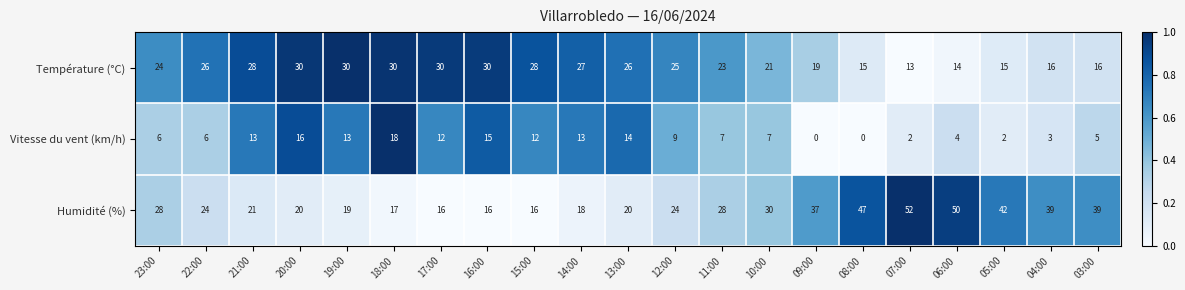

Rank the series at 16:00 from lowest to highest value.

Vitesse du vent (km/h), Humidité (%), Température (°C)